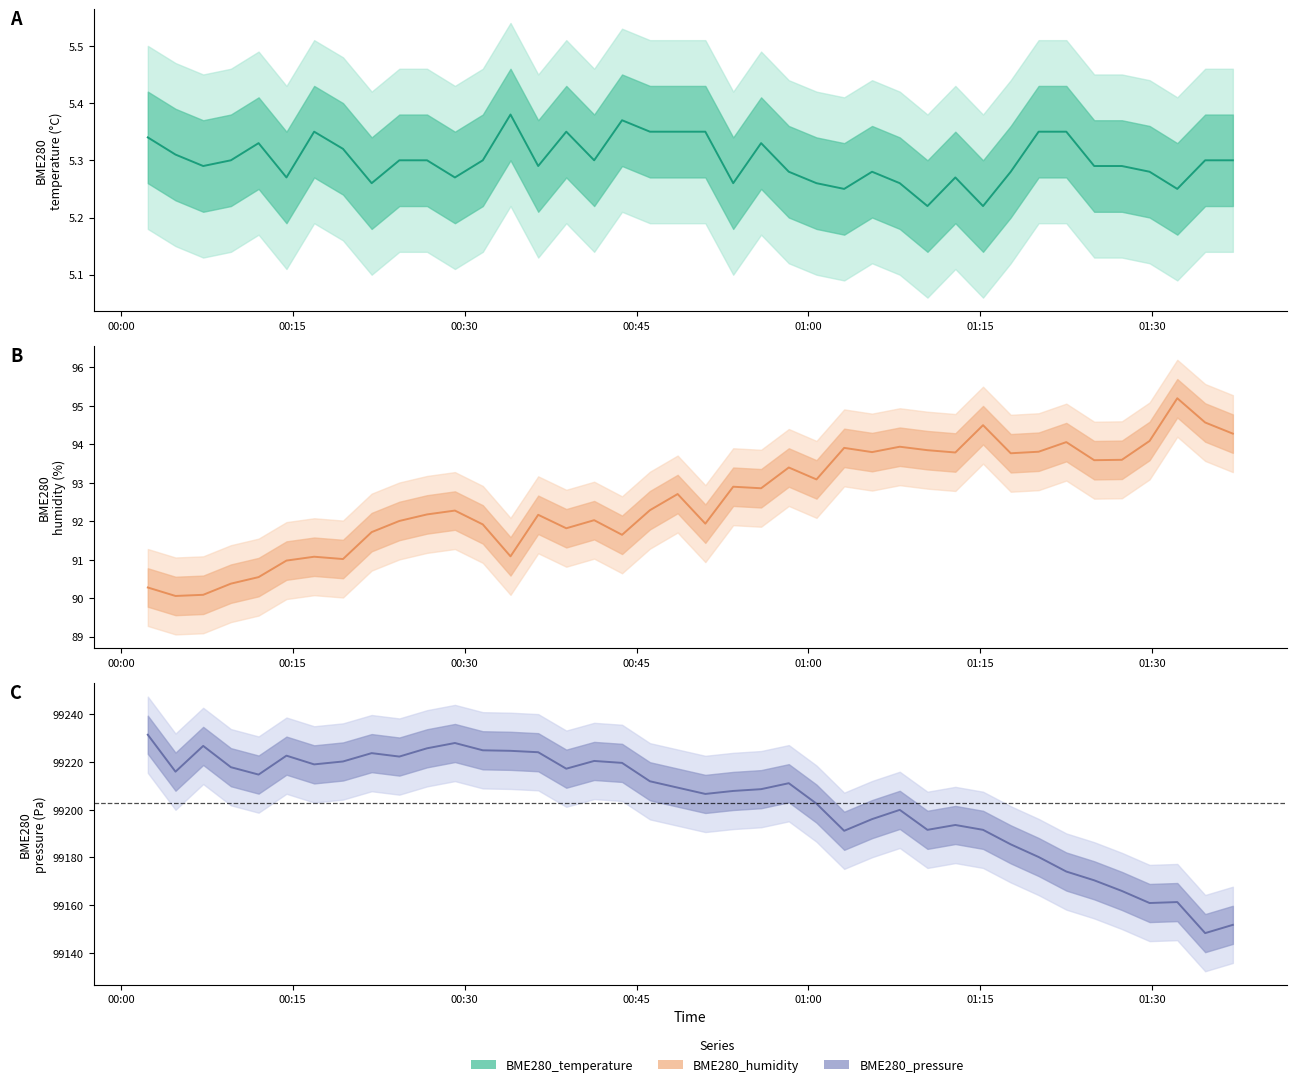

What is the greatest value displayed?

99231.5